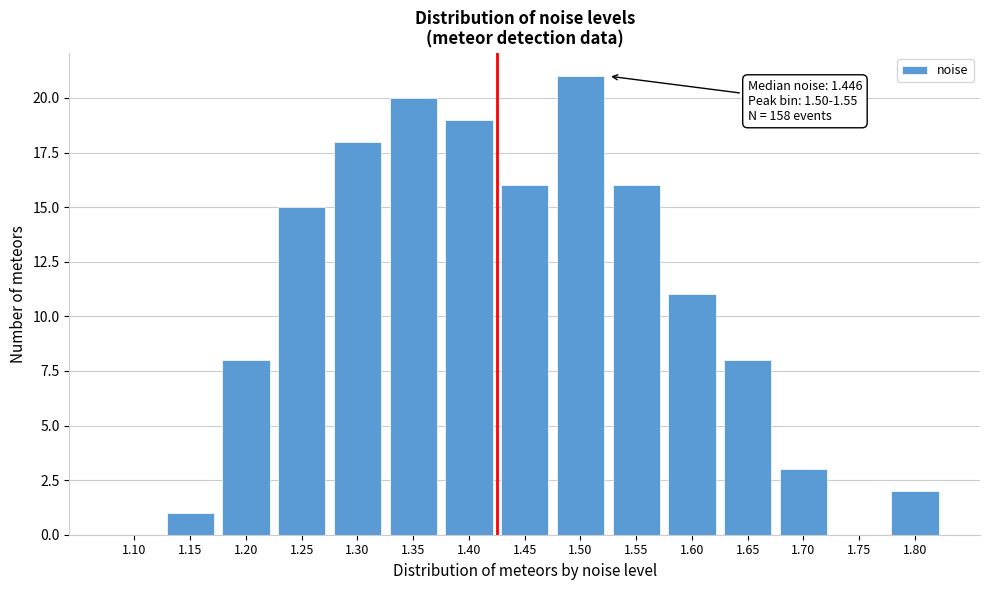

Reading left to right, what are all the values shown in this chart?

1.10=0	1.15=1	1.20=8	1.25=15	1.30=18	1.35=20	1.40=19	1.45=16	1.50=21	1.55=16	1.60=11	1.65=8	1.70=3	1.75=0	1.80=2